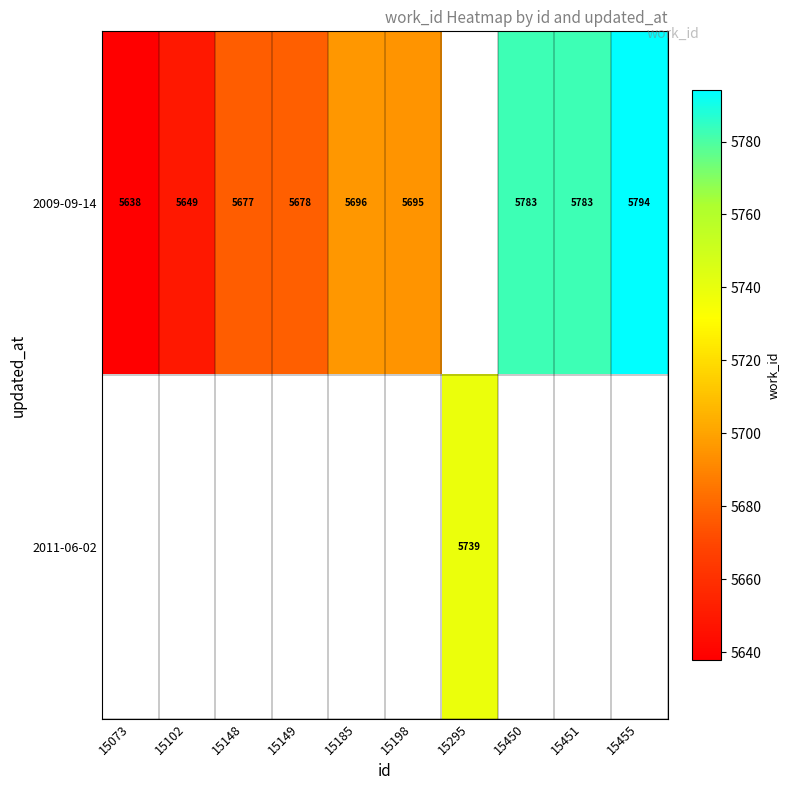

True or false: 2009-09-14 has a value of 2964 at 15451.

False